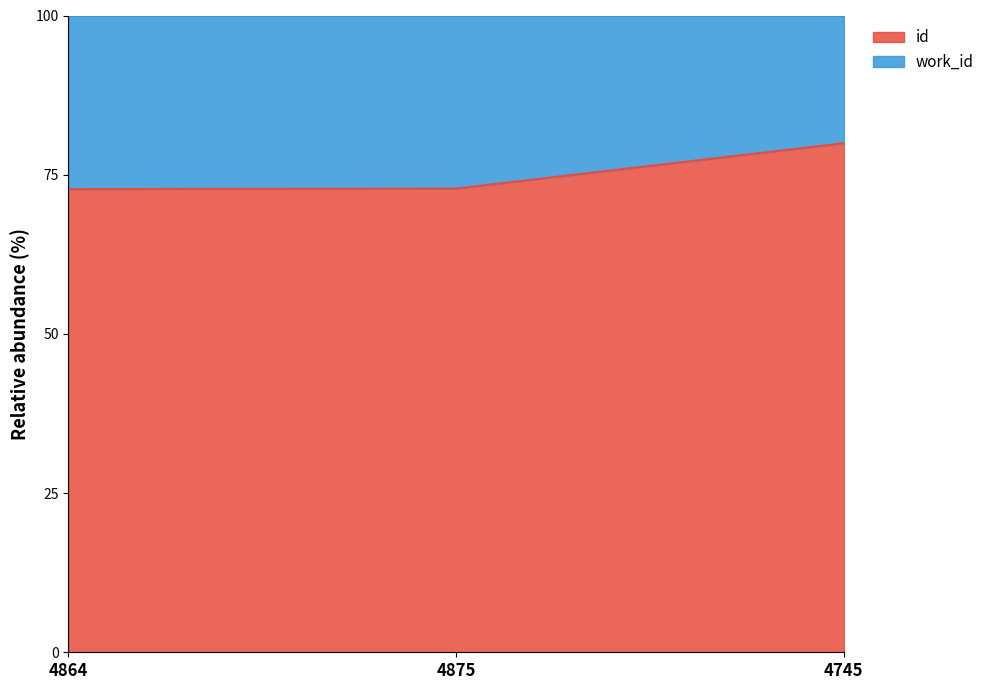

What is the difference between the values at 4864 and 4745?

7.2